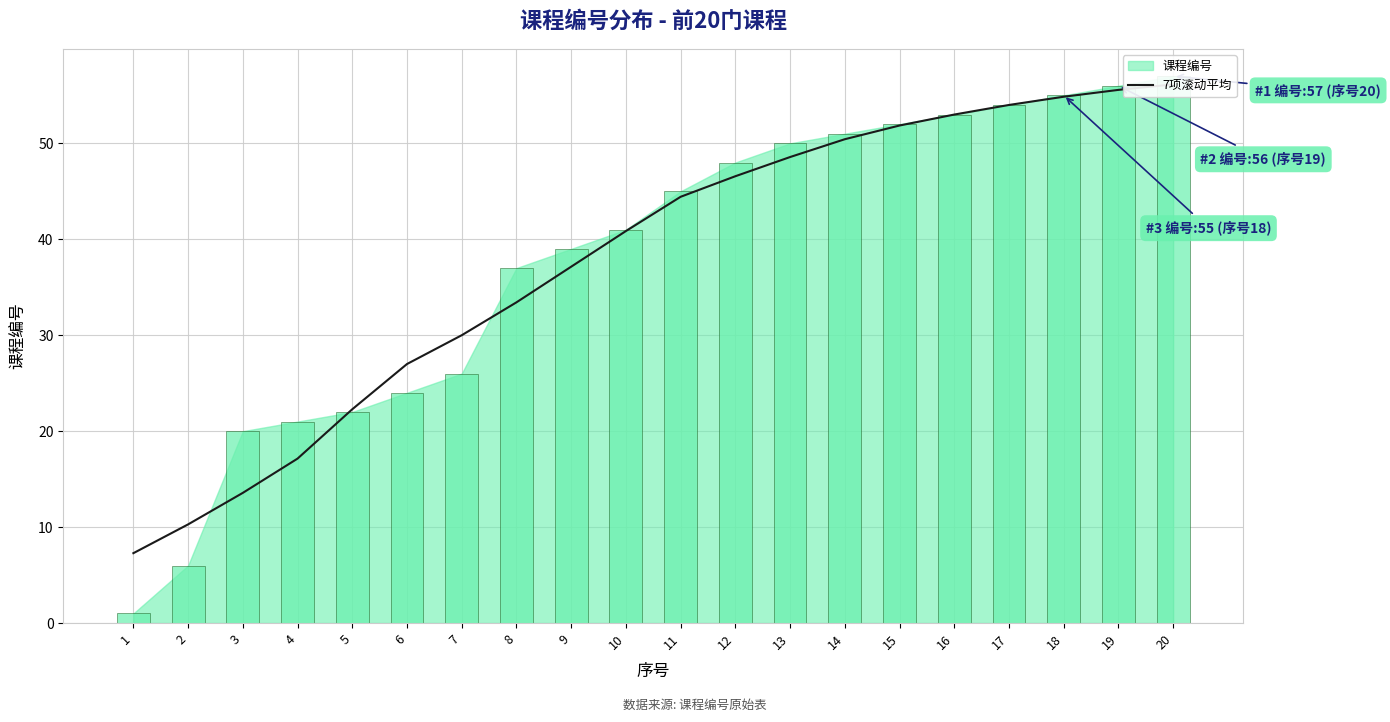

How many bars are there in total?

20